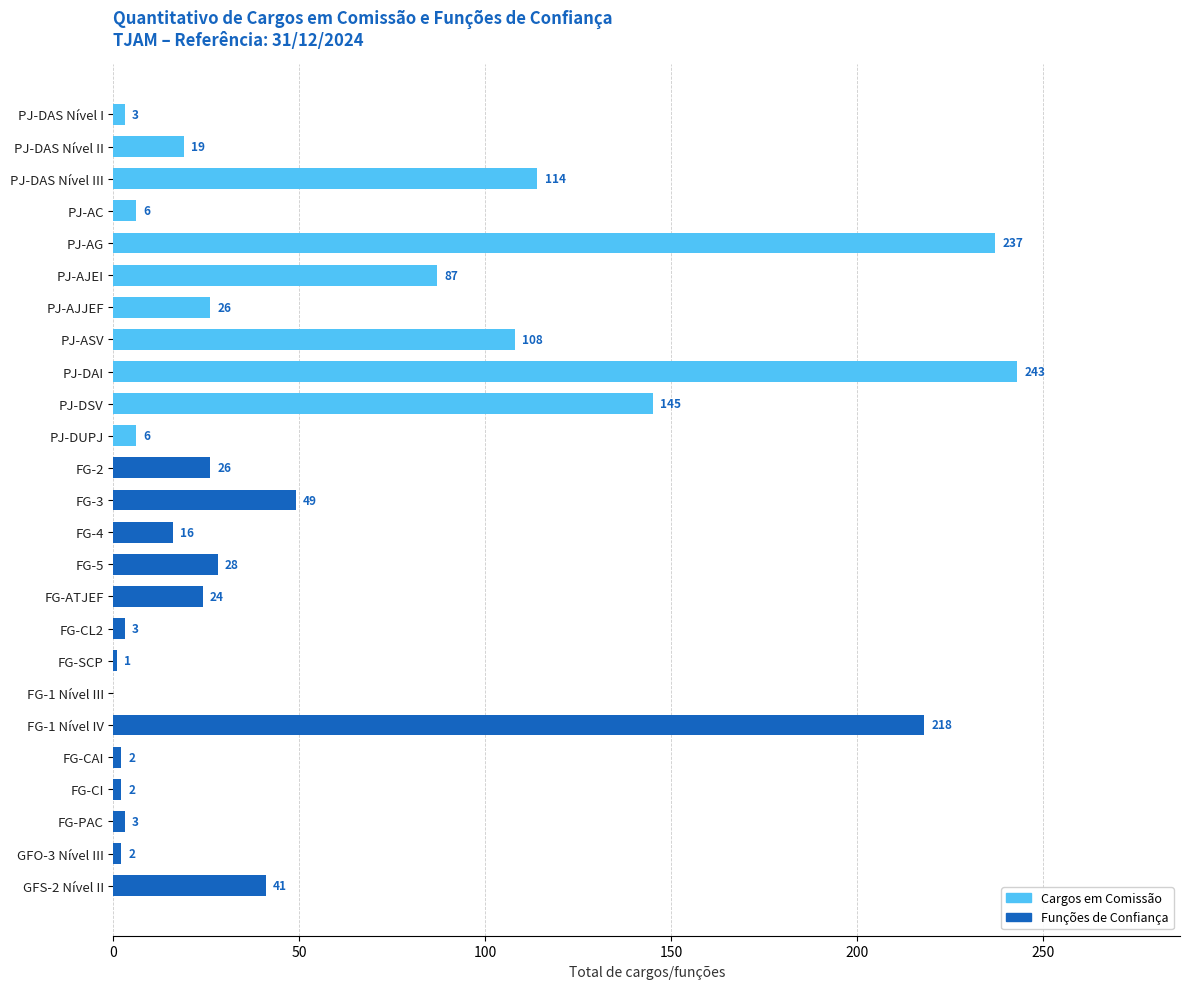

At which label is the value closest to 121?

PJ-DAS Nível III